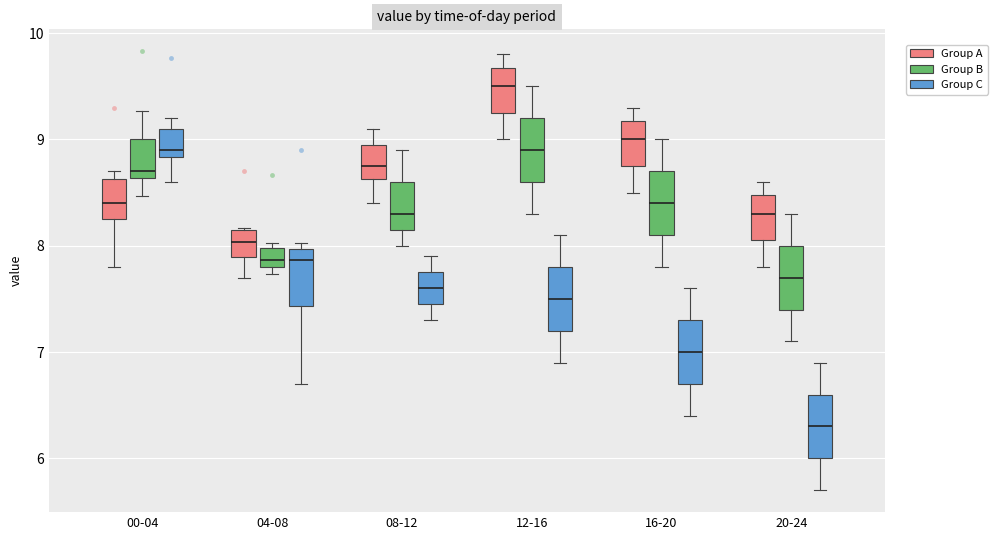

Reading left to right, transcribe this box plot: for each box, give where its median line is, the range the box spans, and where its two whiskers end, as read against the y-axis. The values are not printed on the chart, so give them approximately, as read against the axis.

00-04 (Group A): median 8.4, box 8.3 to 8.6, whiskers 7.8 to 8.7
00-04 (Group B): median 8.7, box 8.6 to 9.0, whiskers 8.5 to 9.3
00-04 (Group C): median 8.9, box 8.8 to 9.1, whiskers 8.6 to 9.2
04-08 (Group A): median 8.0, box 7.9 to 8.2, whiskers 7.7 to 8.2
04-08 (Group B): median 7.9, box 7.8 to 8.0, whiskers 7.7 to 8.0 (just above the box's upper edge)
04-08 (Group C): median 7.9, box 7.4 to 8.0, whiskers 6.7 to 8.0 (just above the box's upper edge)
08-12 (Group A): median 8.8, box 8.6 to 9.0, whiskers 8.4 to 9.1
08-12 (Group B): median 8.3, box 8.2 to 8.6, whiskers 8.0 to 8.9
08-12 (Group C): median 7.6, box 7.5 to 7.8, whiskers 7.3 to 7.9
12-16 (Group A): median 9.5, box 9.3 to 9.7, whiskers 9.0 to 9.8
12-16 (Group B): median 8.9, box 8.6 to 9.2, whiskers 8.3 to 9.5
12-16 (Group C): median 7.5, box 7.2 to 7.8, whiskers 6.9 to 8.1
16-20 (Group A): median 9.0, box 8.8 to 9.2, whiskers 8.5 to 9.3
16-20 (Group B): median 8.4, box 8.1 to 8.7, whiskers 7.8 to 9.0
16-20 (Group C): median 7.0, box 6.7 to 7.3, whiskers 6.4 to 7.6
20-24 (Group A): median 8.3, box 8.1 to 8.5, whiskers 7.8 to 8.6
20-24 (Group B): median 7.7, box 7.4 to 8.0, whiskers 7.1 to 8.3
20-24 (Group C): median 6.3, box 6.0 to 6.6, whiskers 5.7 to 6.9